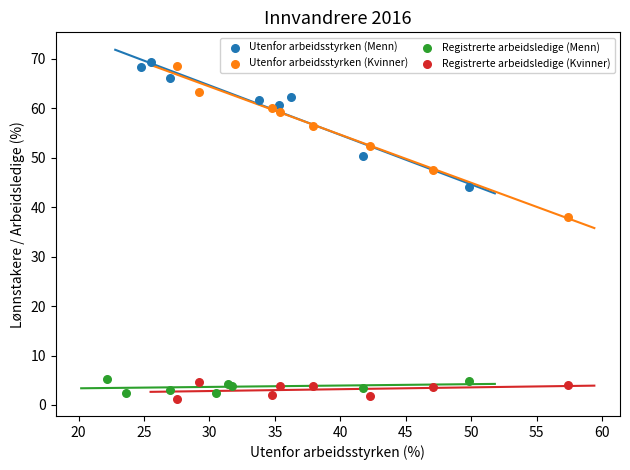

Which series has the largest Y range (max minus min)?

Utenfor arbeidsstyrken (Kvinner)